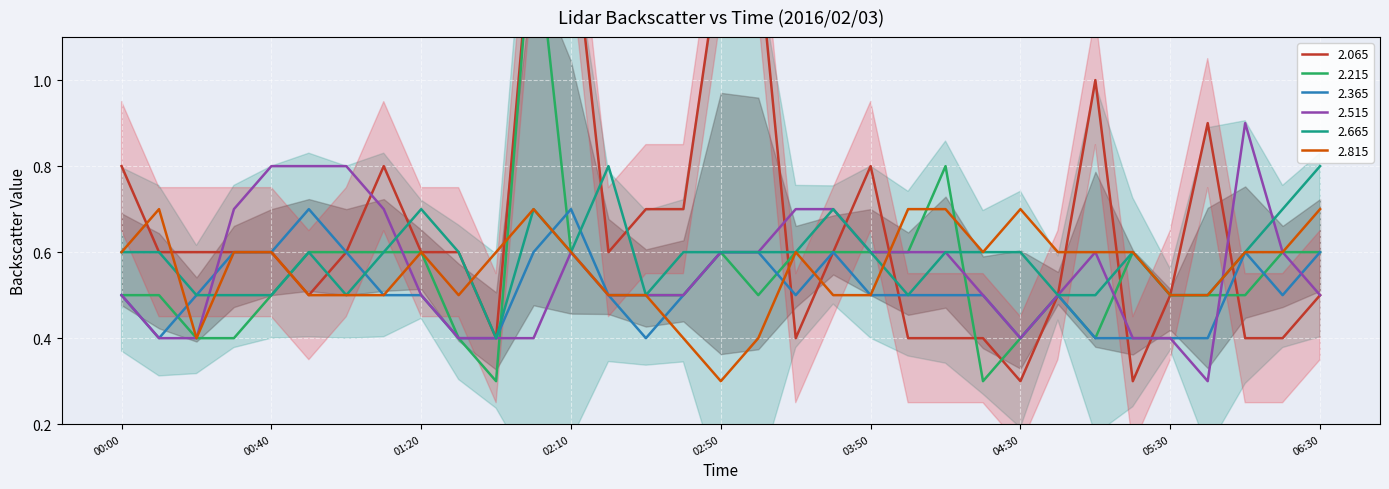

What is the difference between the maximum and second lowest values in the 2.815 series?

0.3